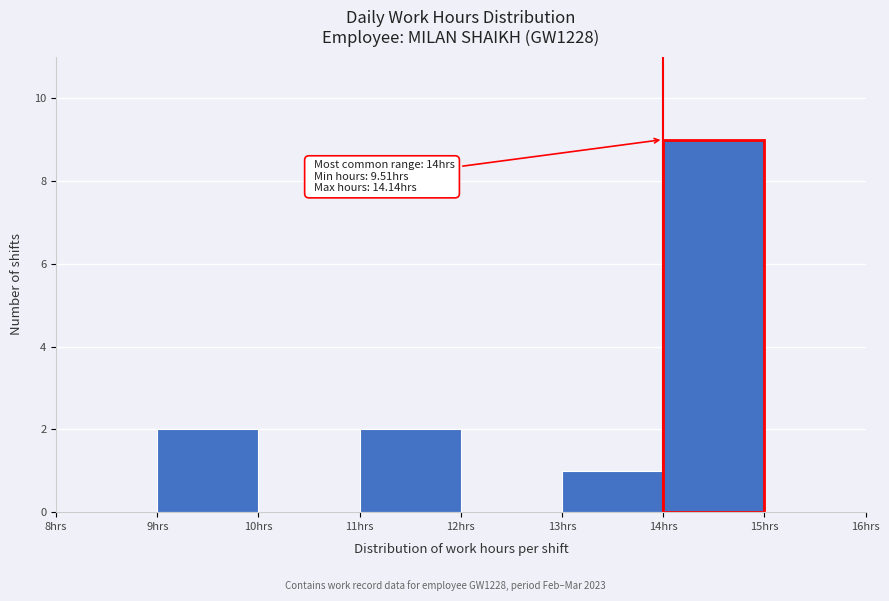

Over which range of the x-axis is the bar tallest?

14 to 15